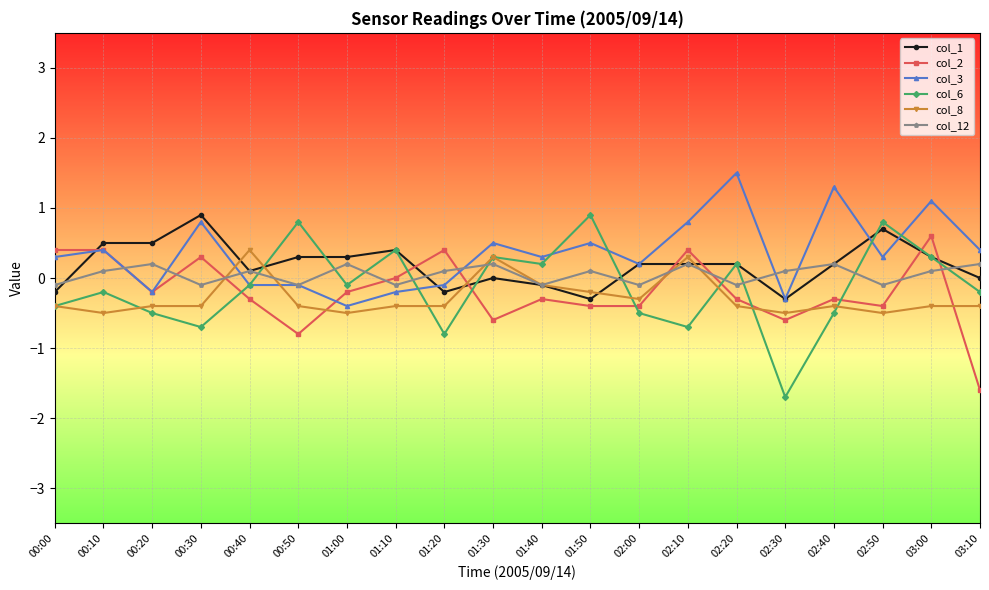

How many values in col_3 are above zero?

13